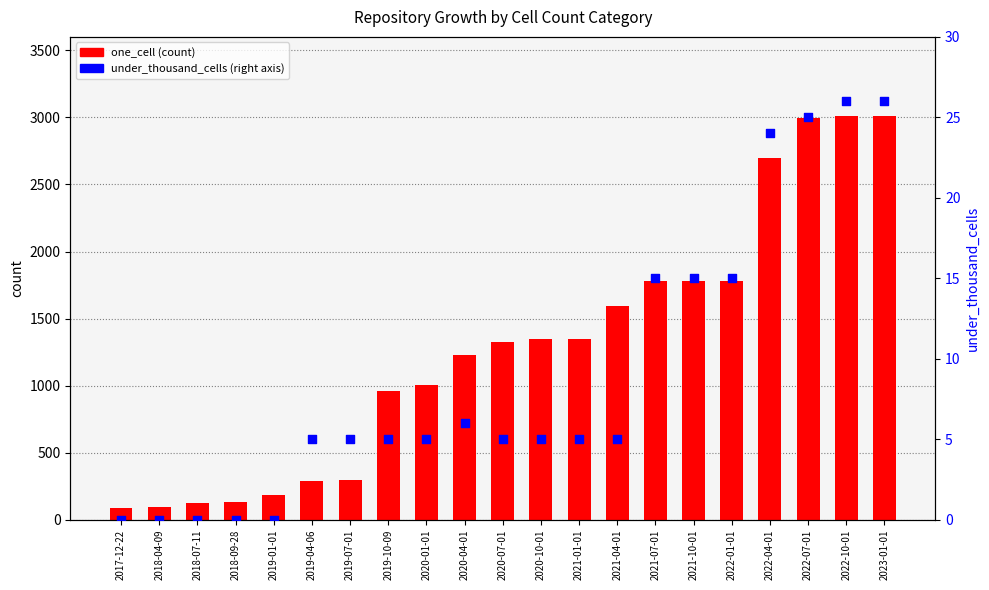

Which series has the largest total across all categories?

one_cell